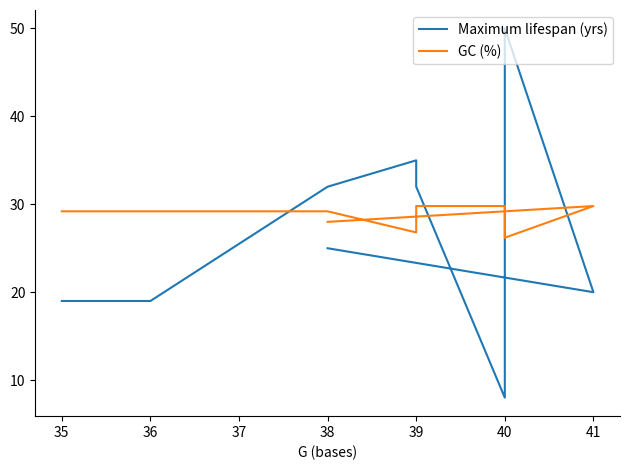

What is the value of the Maximum lifespan (yrs) point at the 4th from the left?

35.0